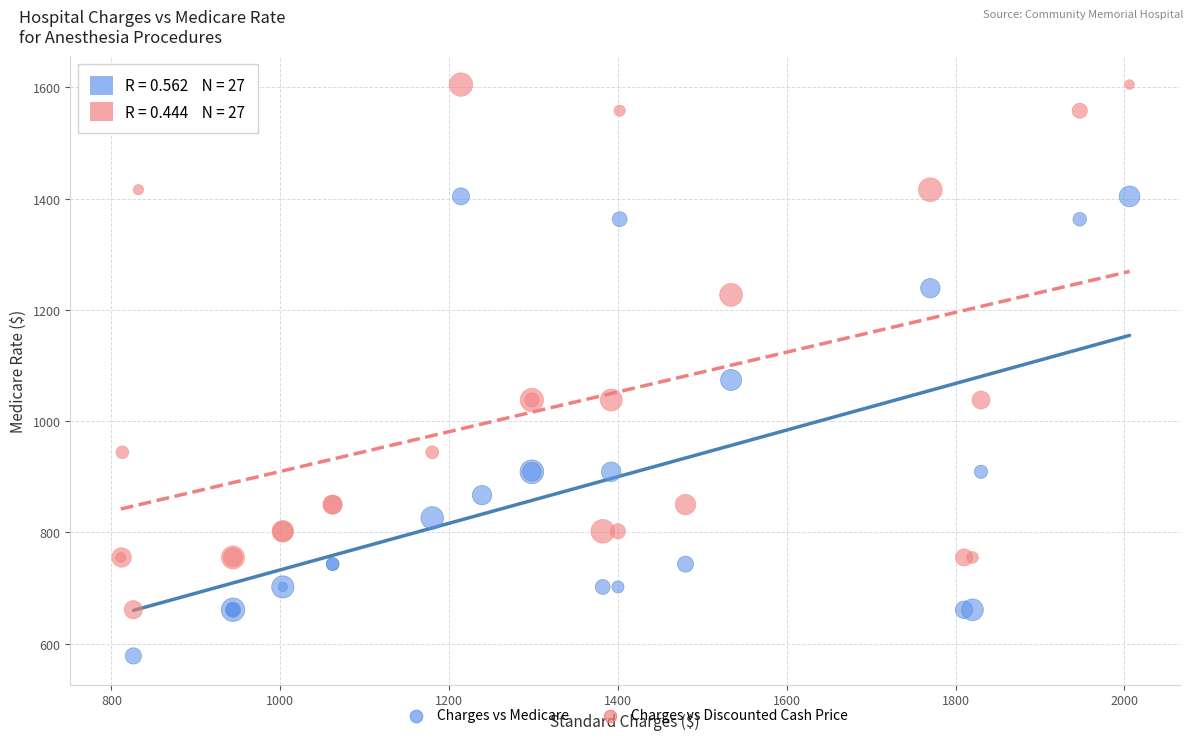

Which series reaches the minimum Y coordinate?

Charges vs Medicare